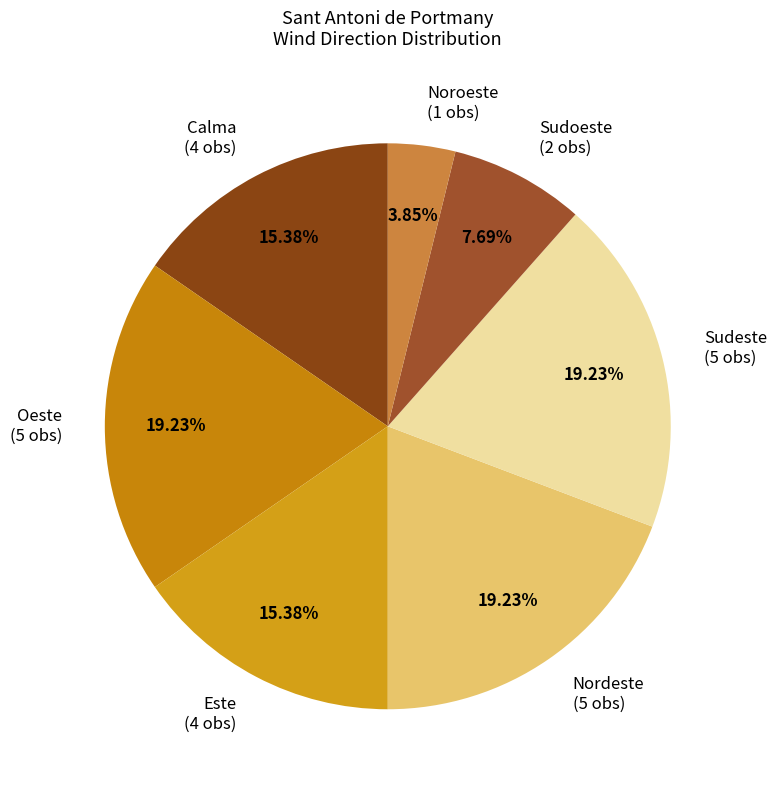

What is the ratio of the value at Oeste to the value at Sudoeste?

2.5